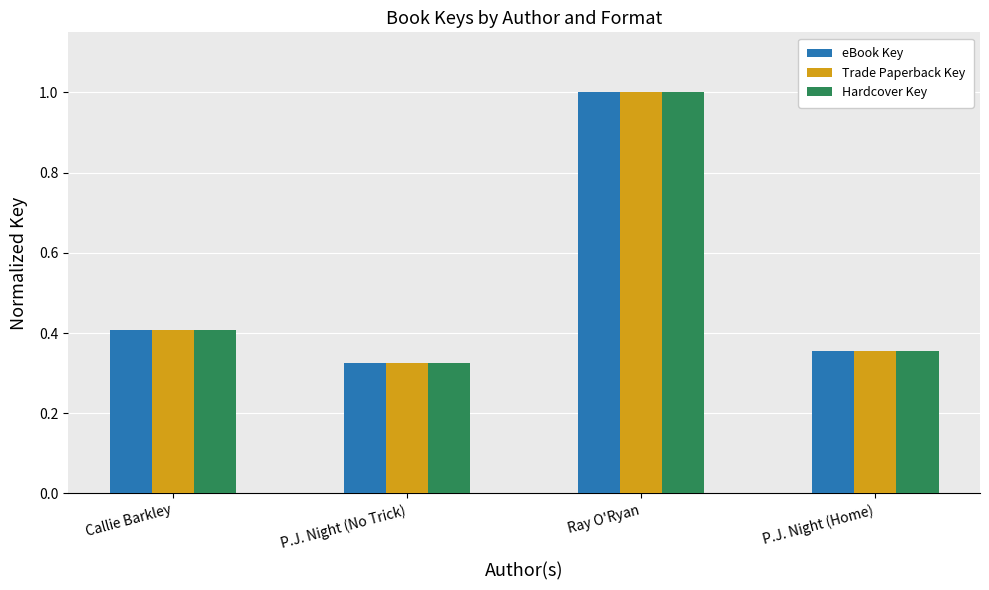

At which label is eBook Key closest to 0?

P.J. Night (No Trick)